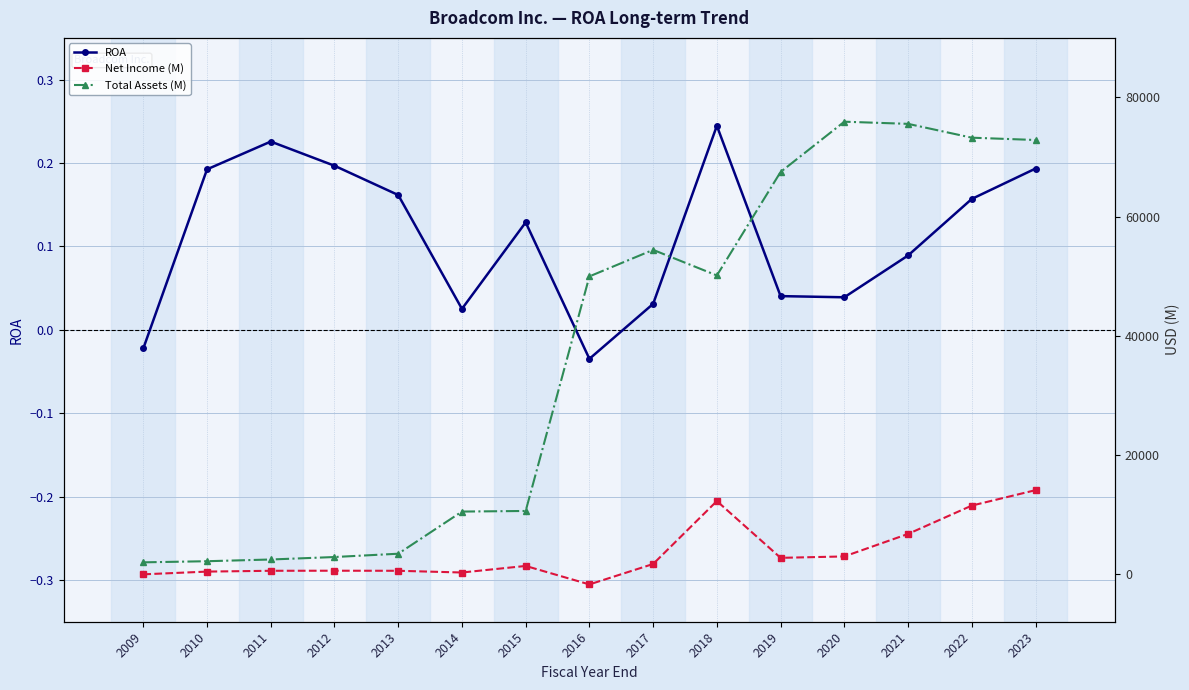

The value of Net Income (M) at 2019 is 1226.6. True or false?

False